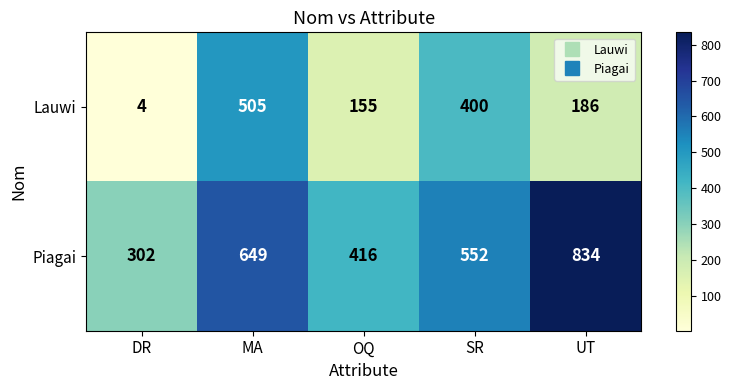

What is the spread (max minus min) of values at UT?

648